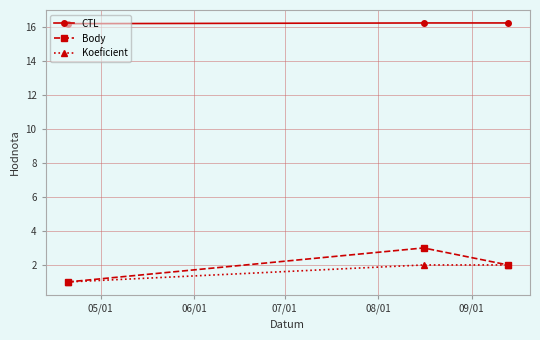

What is the value of the CTL point at the 2nd from the left?

16.2